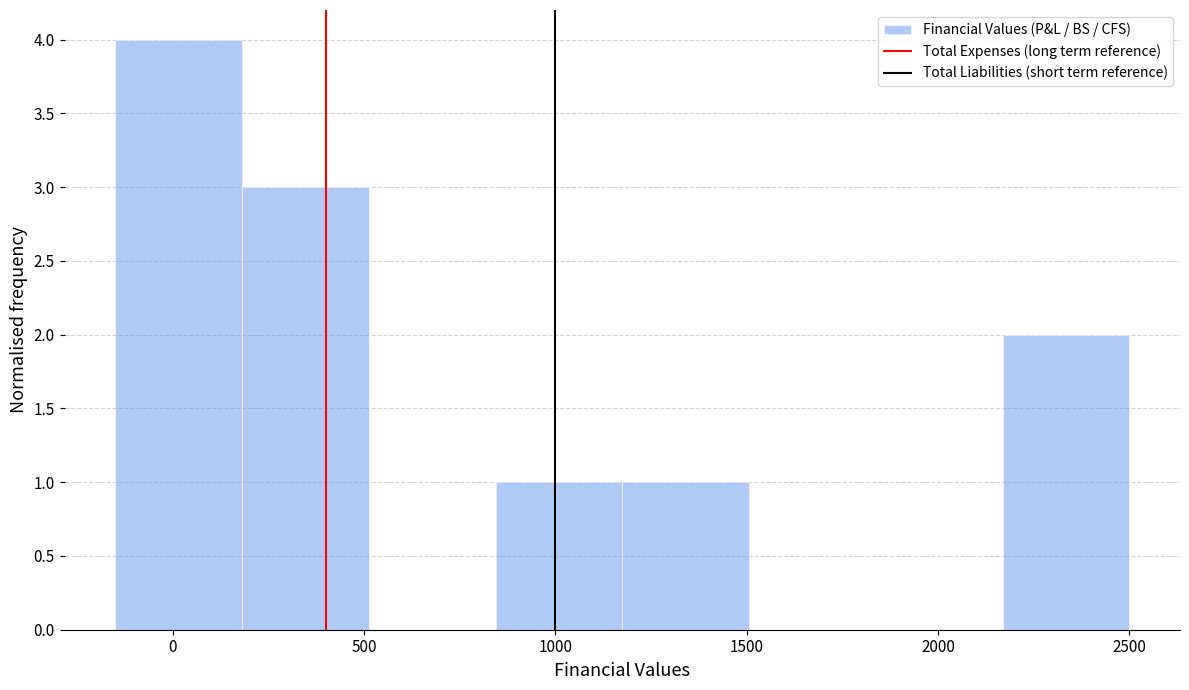

Reading left to right, transcribe this chart: for each bar, give the range it covers on the x-axis and its height. Neither the bar edges nor the heights are printed on the chart, so give them approximately, as read against the axes.

-150 to 200: 4
200 to 500: 3
500 to 850: 0
850 to 1200: 1
1200 to 1500: 1
1500 to 1850: 0
1850 to 2150: 0
2150 to 2500: 2